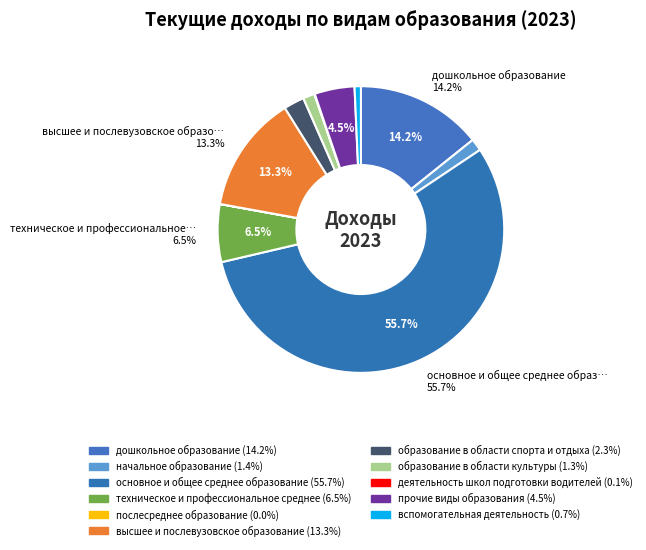

Rank the categories by value from highest to lowest.

основное и общее среднее образование, дошкольное образование, высшее и послевузовское образование, техническое и профессиональное среднее, прочие виды образования, образование в области спорта и отдыха, начальное образование, образование в области культуры, вспомогательная деятельность, деятельность школ подготовки водителей, послесреднее образование